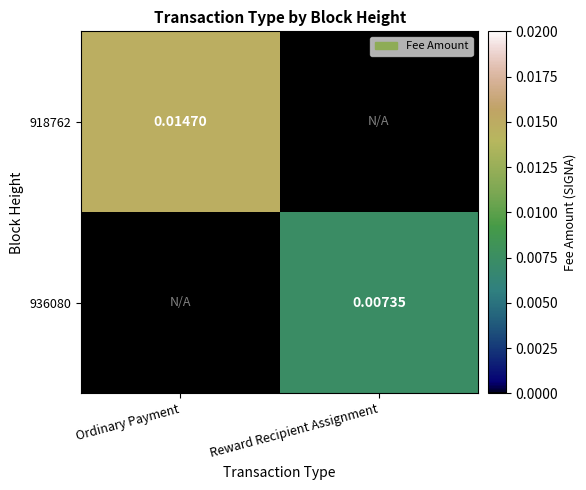

Rank the categories by 918762 value from lowest to highest.

Reward Recipient Assignment, Ordinary Payment